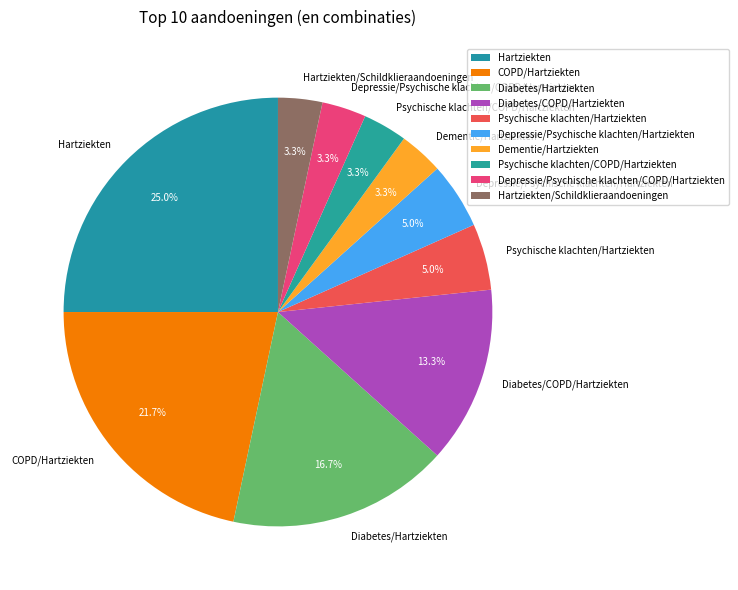

Between Diabetes/COPD/Hartziekten and Hartziekten/Schildklieraandoeningen, which is larger?

Diabetes/COPD/Hartziekten